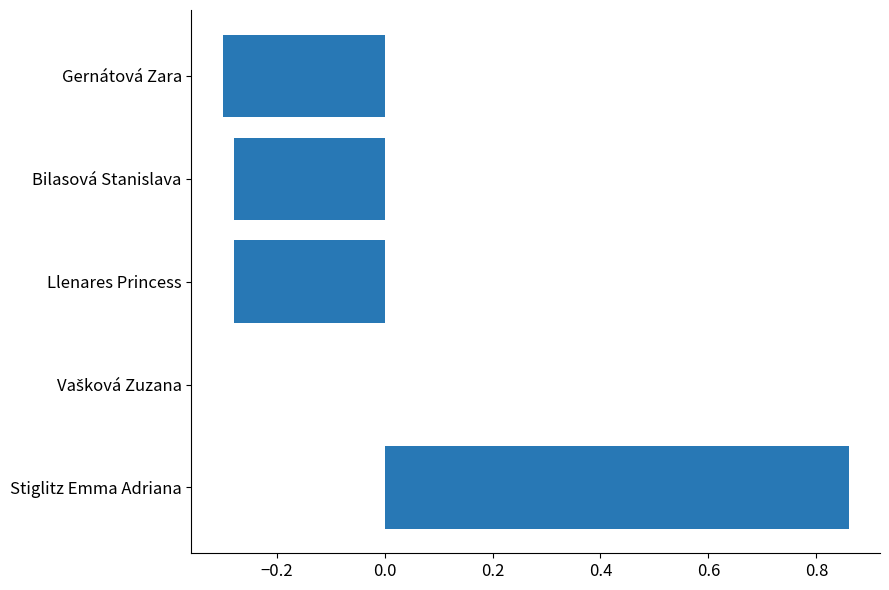

Is it true that the value at Llenares Princess is -0.4?

False